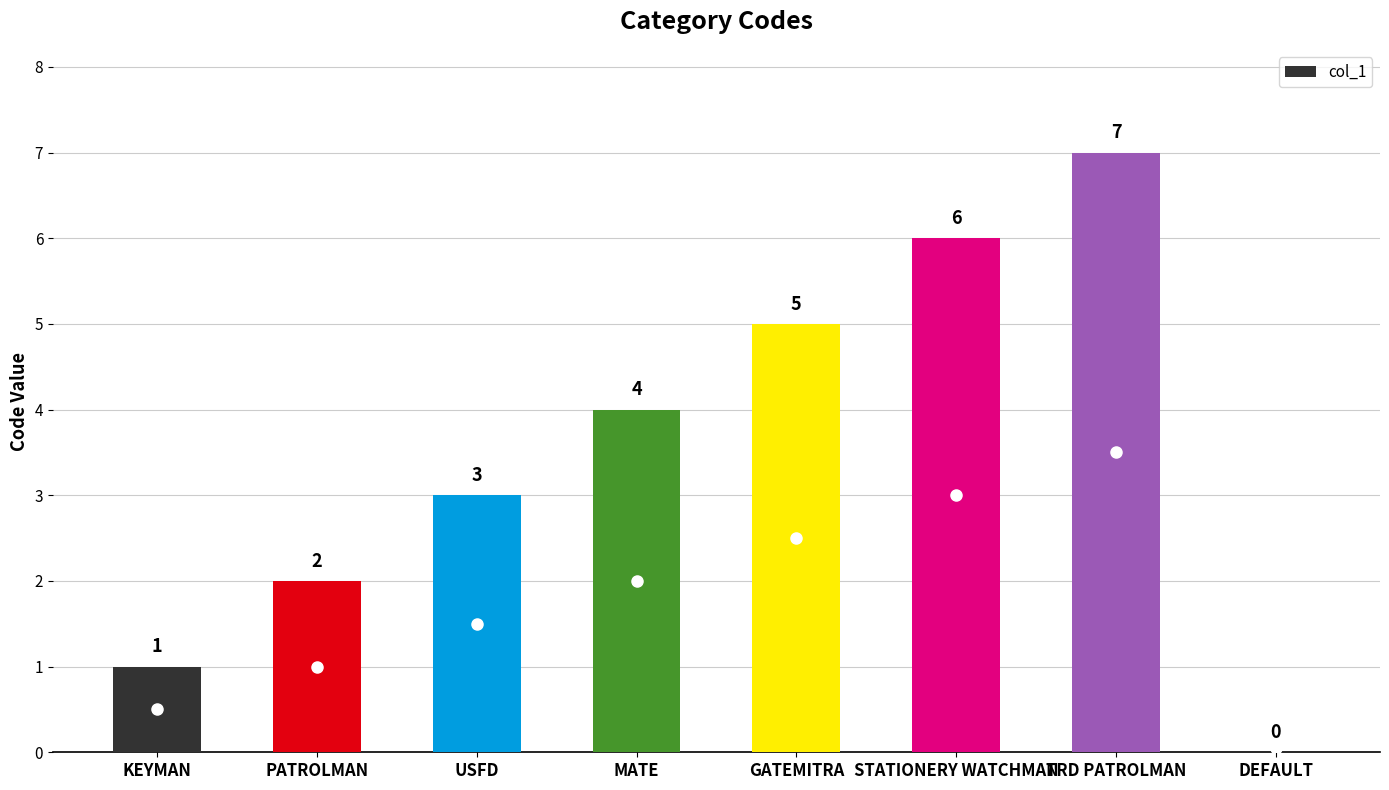

At which label is the value closest to 3?

USFD